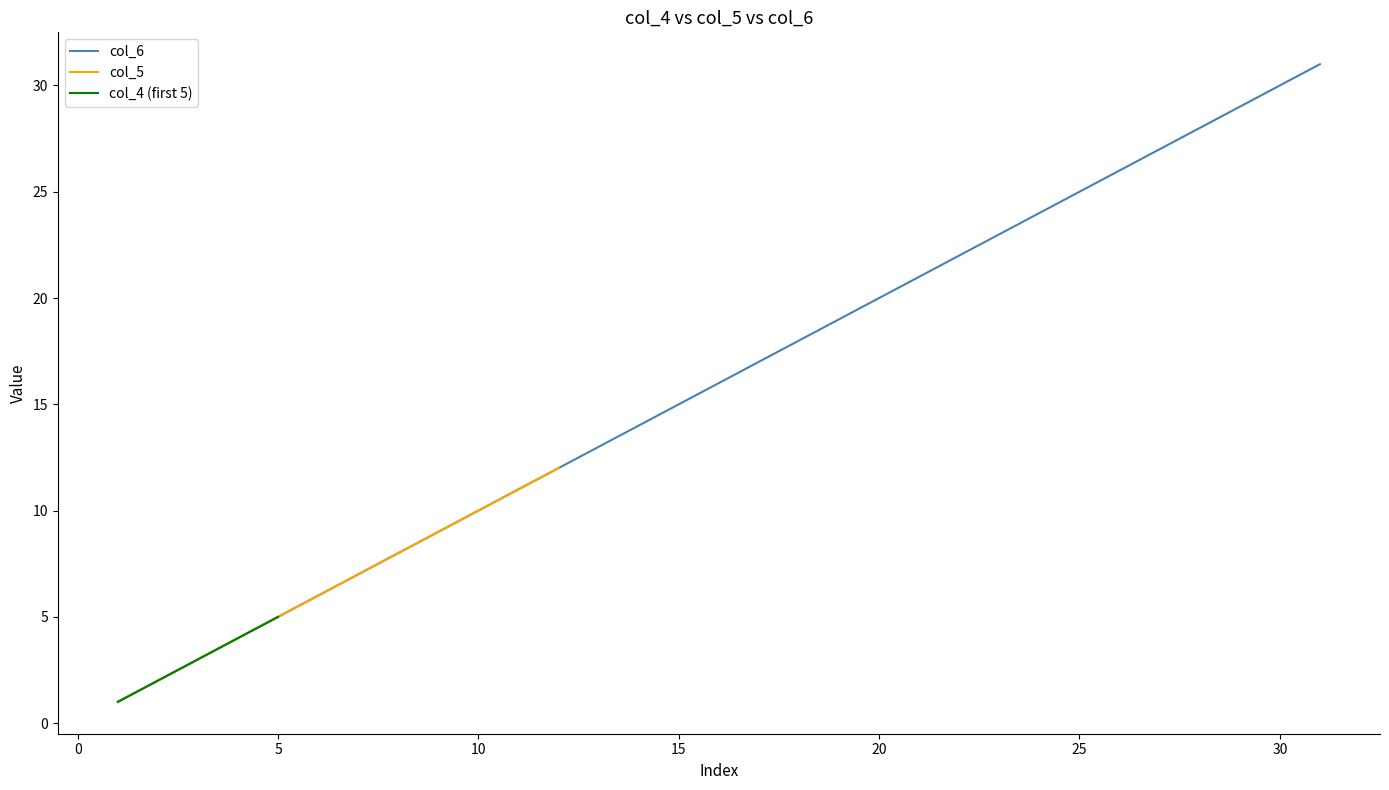

Rank the categories by value from highest to lowest.

31, 30, 29, 28, 27, 26, 25, 24, 23, 22, 21, 20, 19, 18, 17, 16, 15, 14, 13, 12, 11, 10, 9, 8, 7, 6, 5, 4, 3, 2, 1